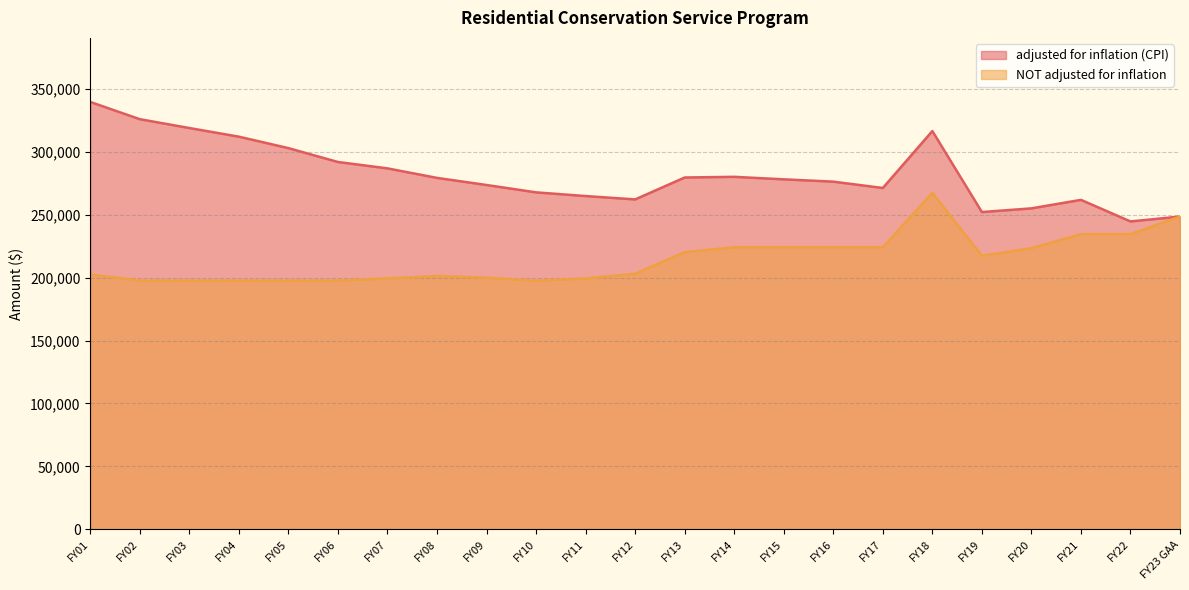

At which category is the sum across all series the highest?

FY18